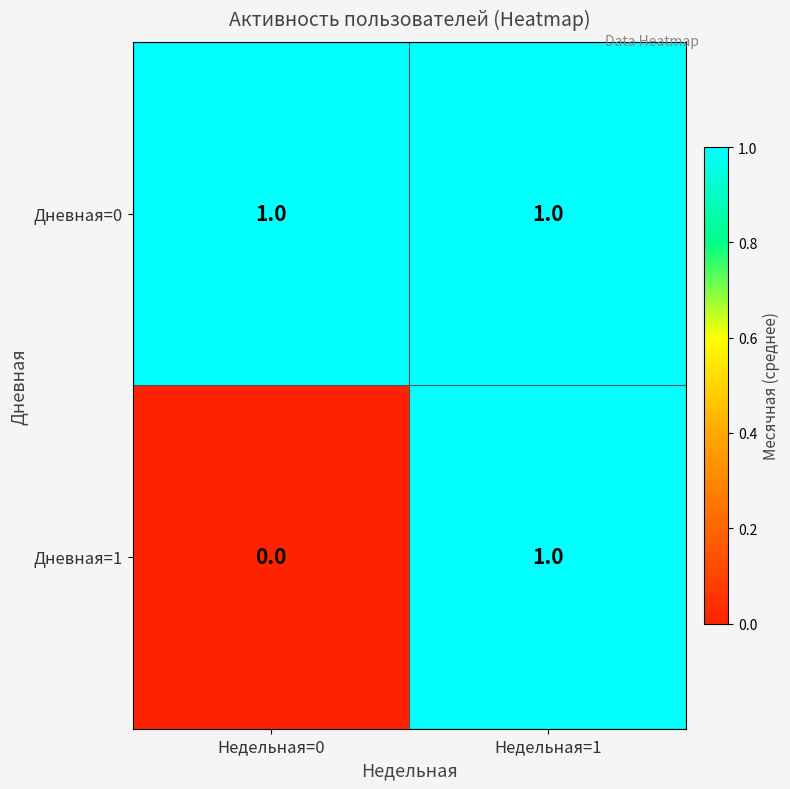

What is the total value across all series at Недельная=1?

2